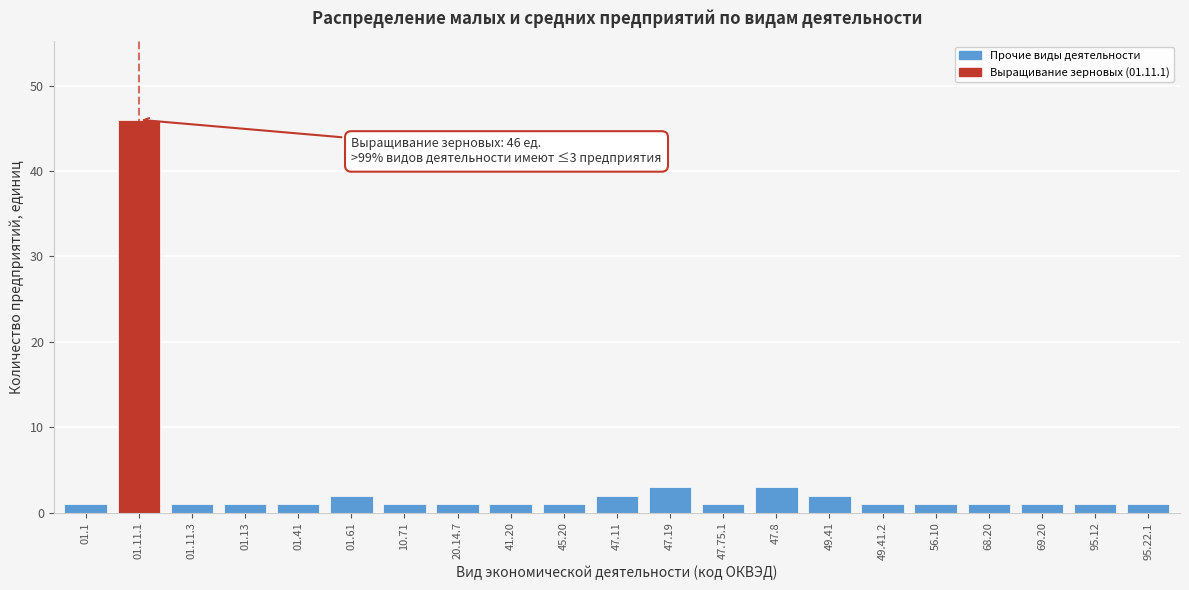

Reading left to right, transcribe all the data shown in this chart.

1	46	1	1	1	2	1	1	1	1	2	3	1	3	2	1	1	1	1	1	1